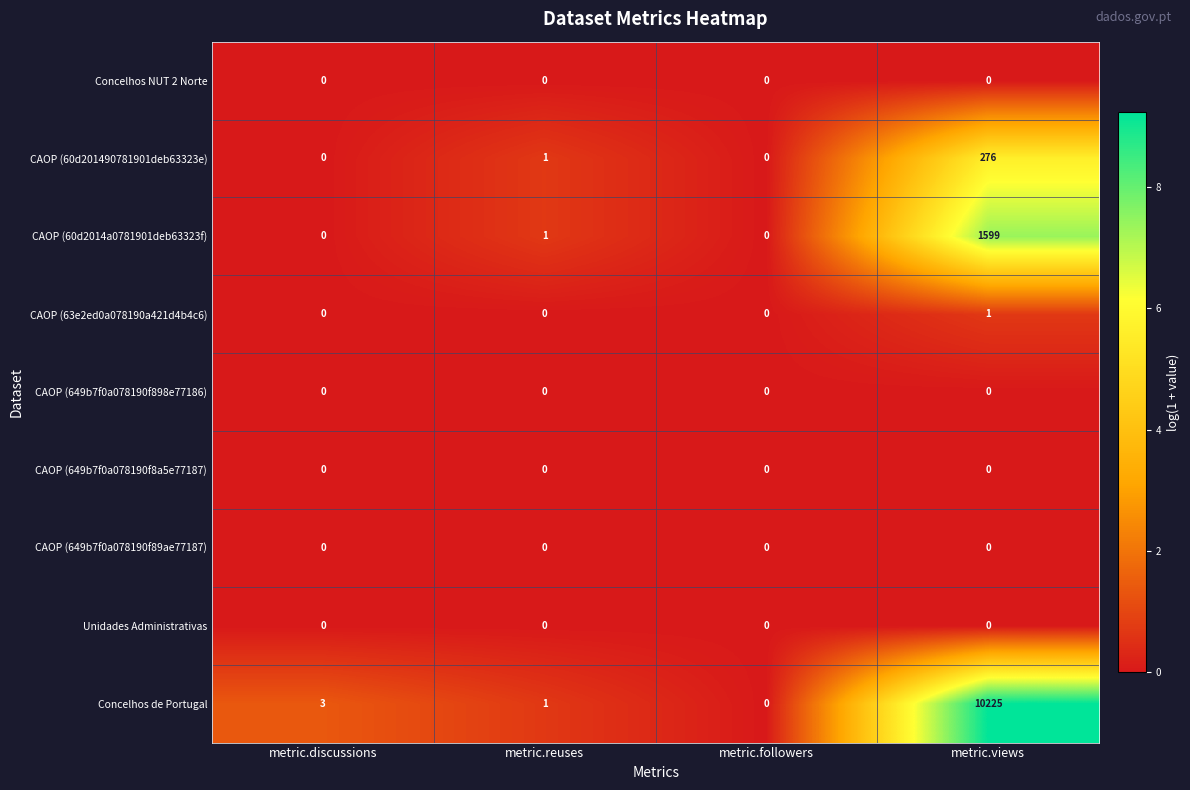

At which category is the sum across all series the highest?

metric.views